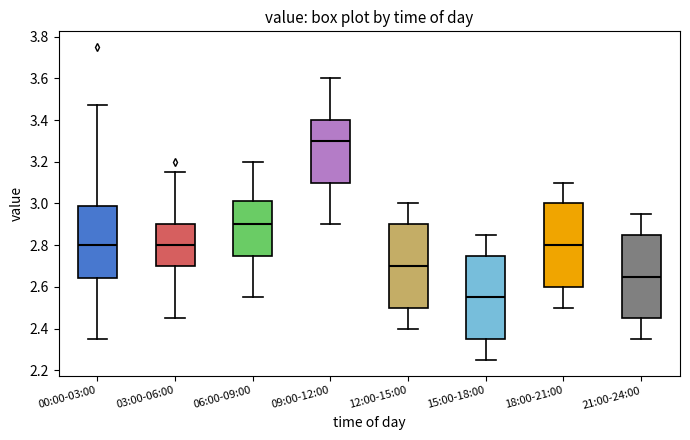

Which box has the lowest median line?

15:00-18:00